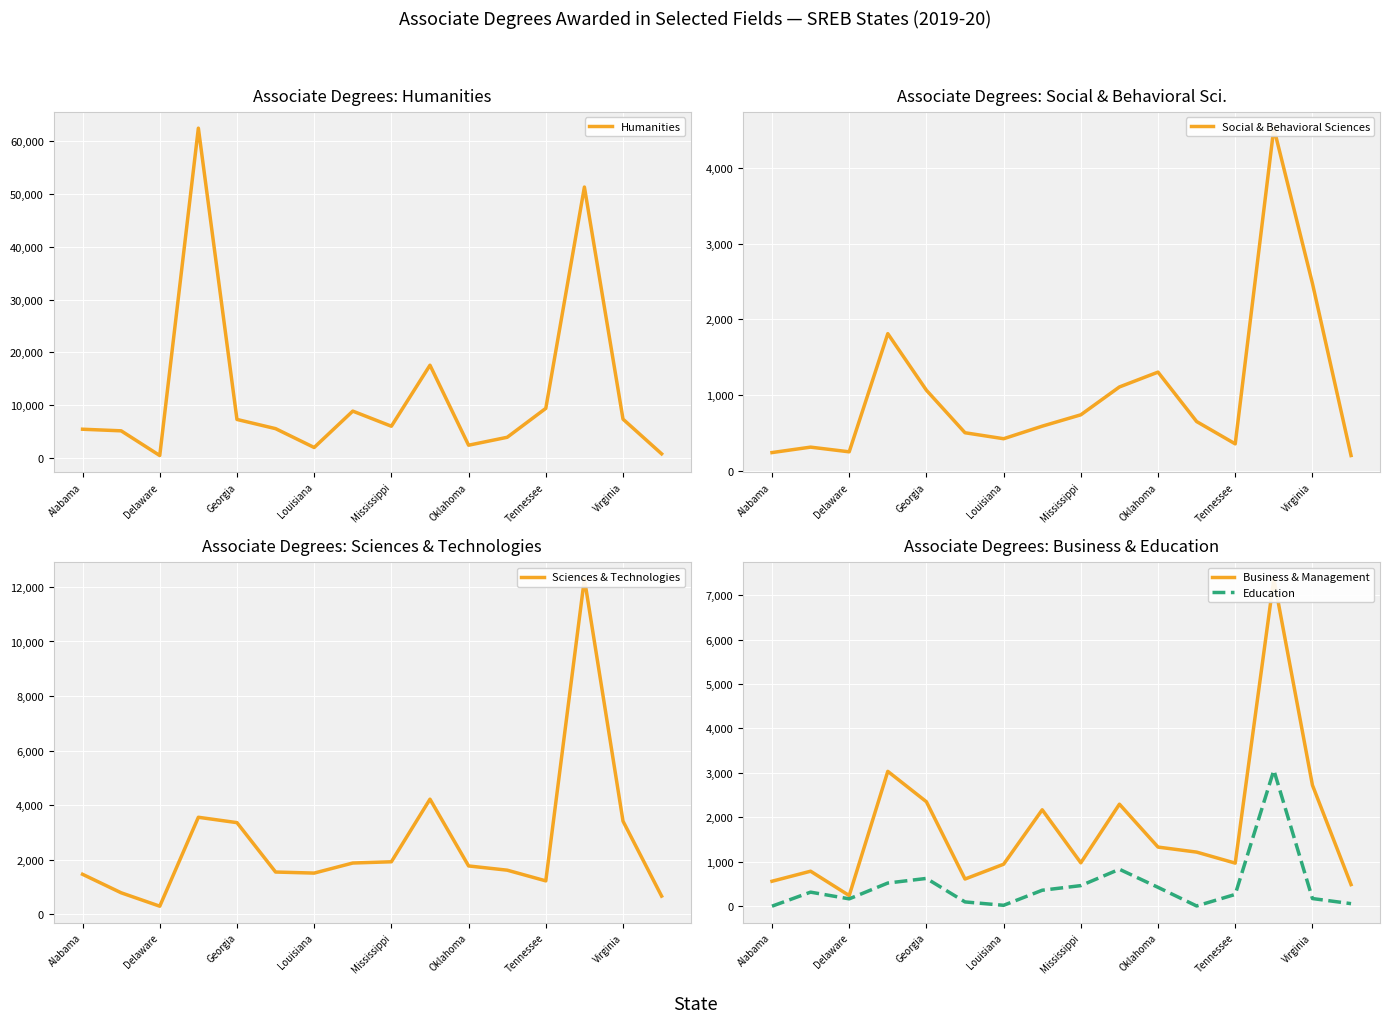

How many lines are shown in the chart?

5